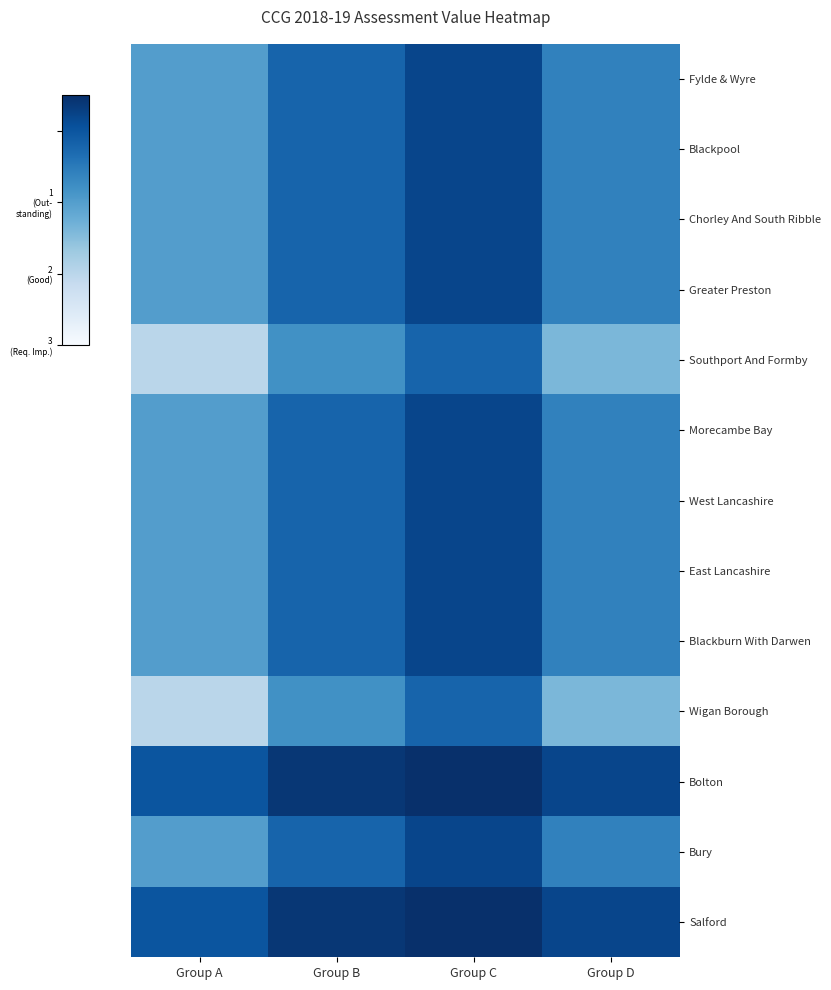

Which series has the widest spread of values?

Southport And Formby